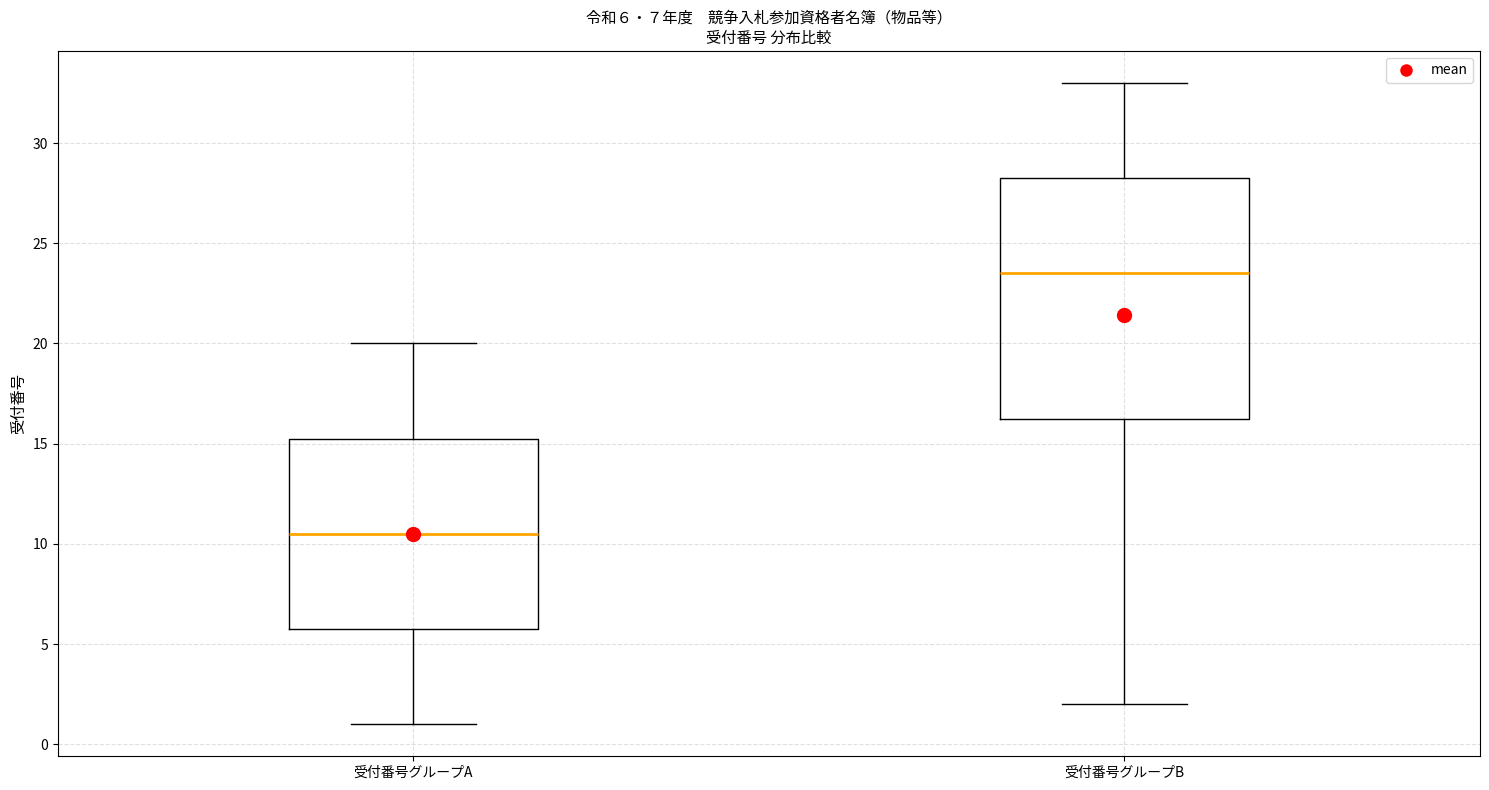

Which box has the highest median line?

受付番号グループB